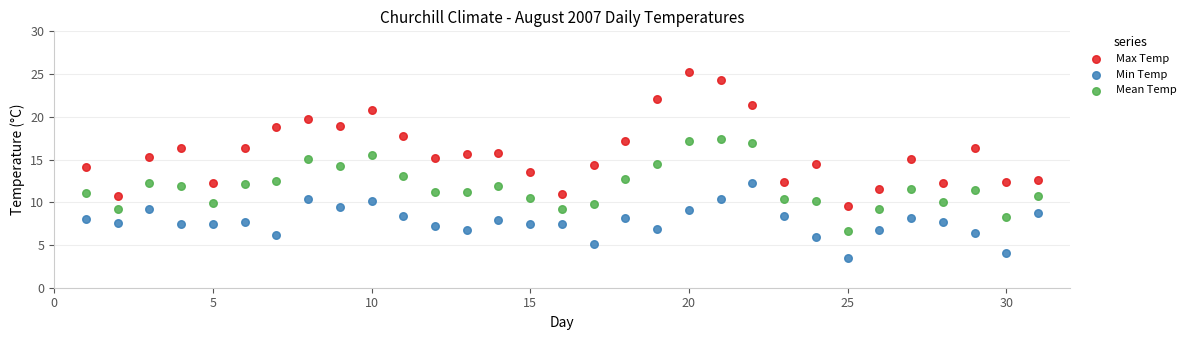

Which series contains the lowest Y value?

Min Temp